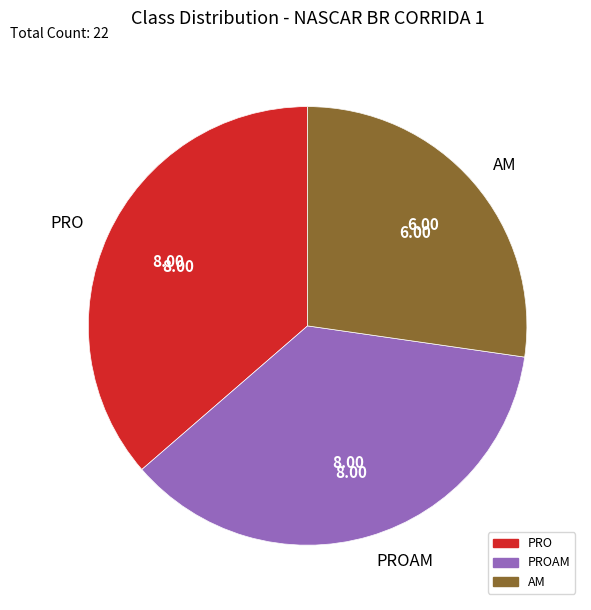

To the nearest percent, what is the combined percentage of AM and PRO?

64%